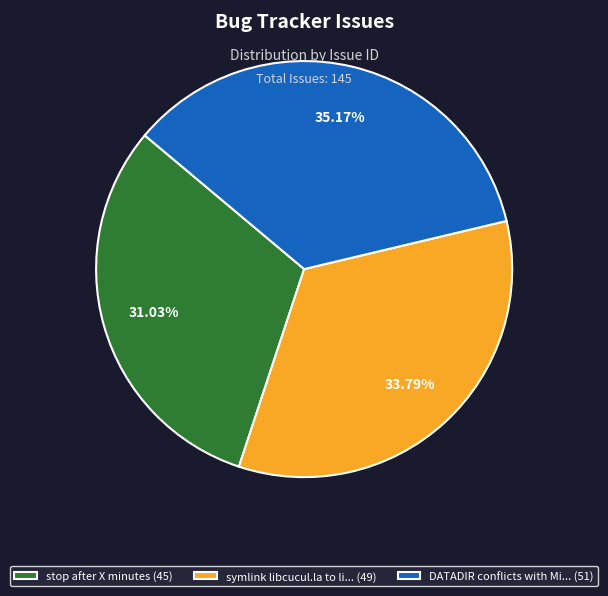

Rank the categories by value from lowest to highest.

stop after X minutes (45), symlink libcucul.la to li... (49), DATADIR conflicts with Mi... (51)